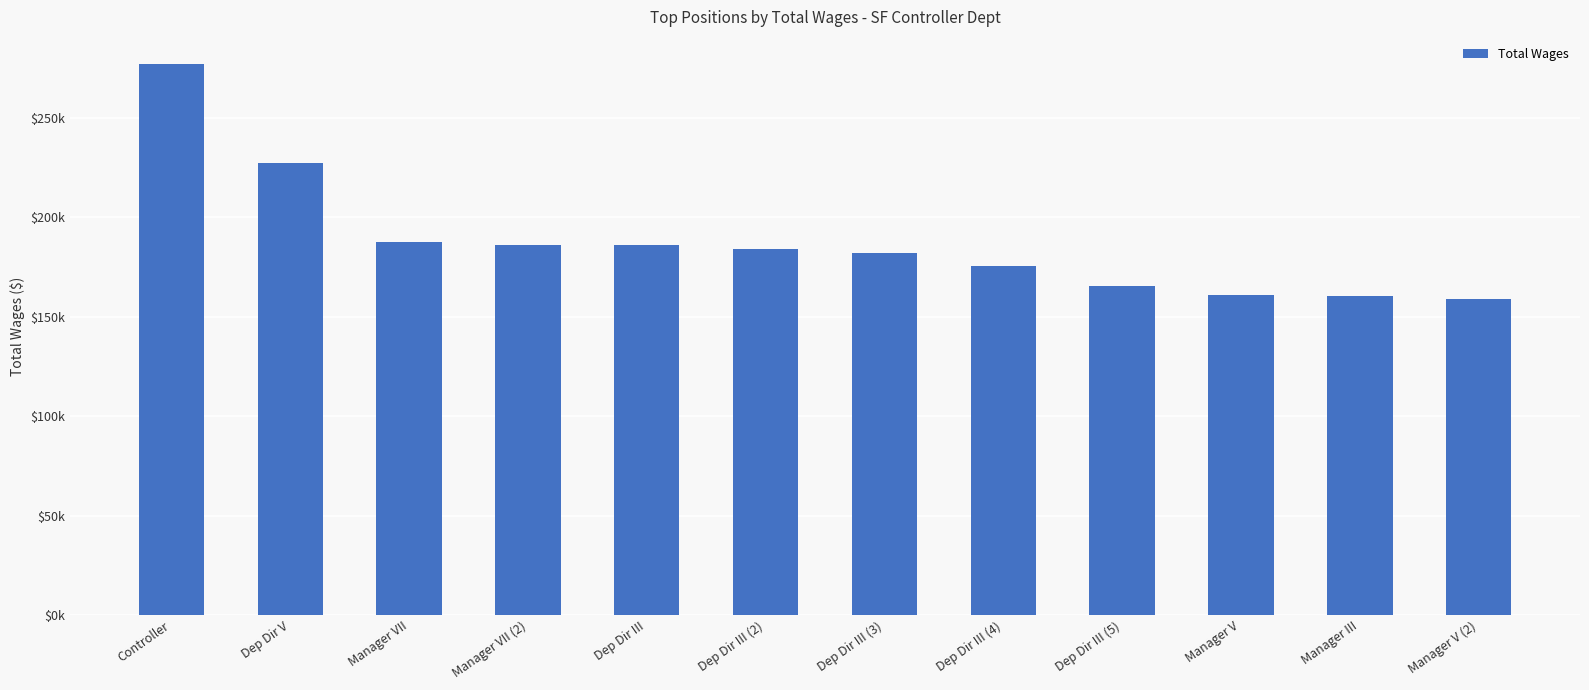

Approximately how many times larger is the value at Dep Dir III (2) compared to Manager III?

1.1